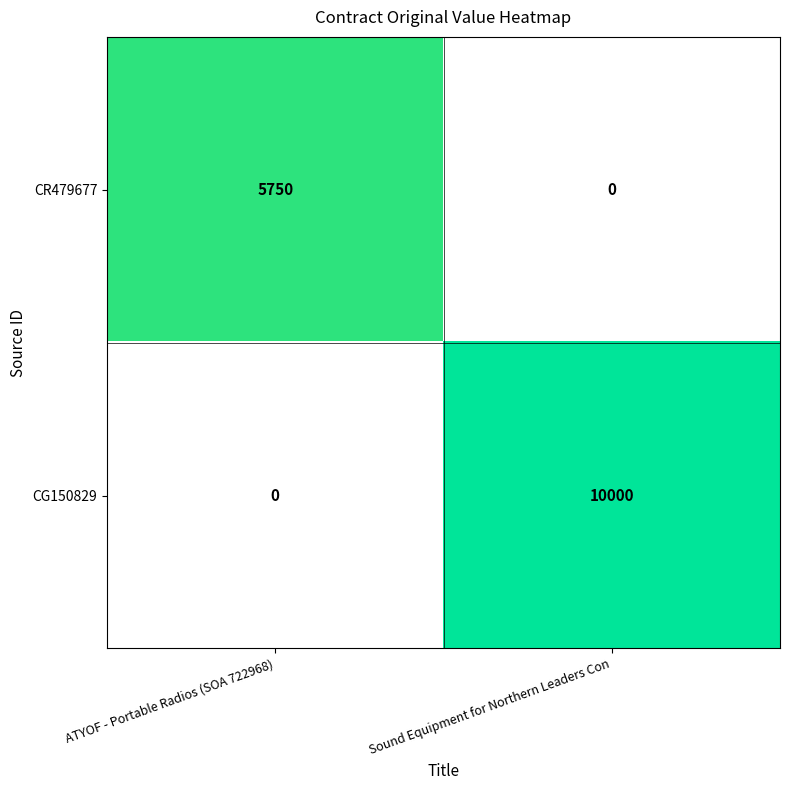

The CG150829 series shows 10000 at Sound Equipment for Northern Leaders Con. True or false?

True